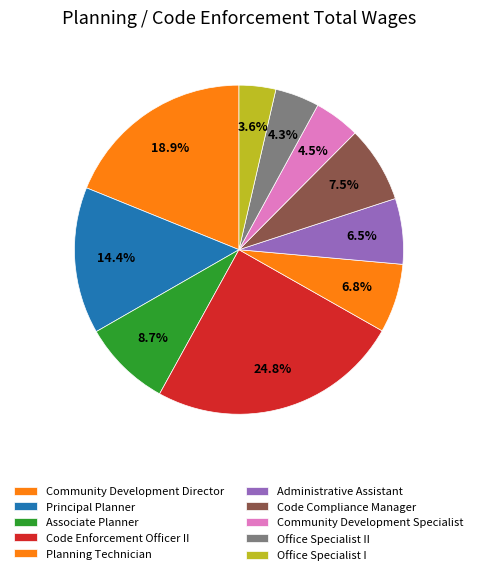

How many segments does this pie chart have?

10